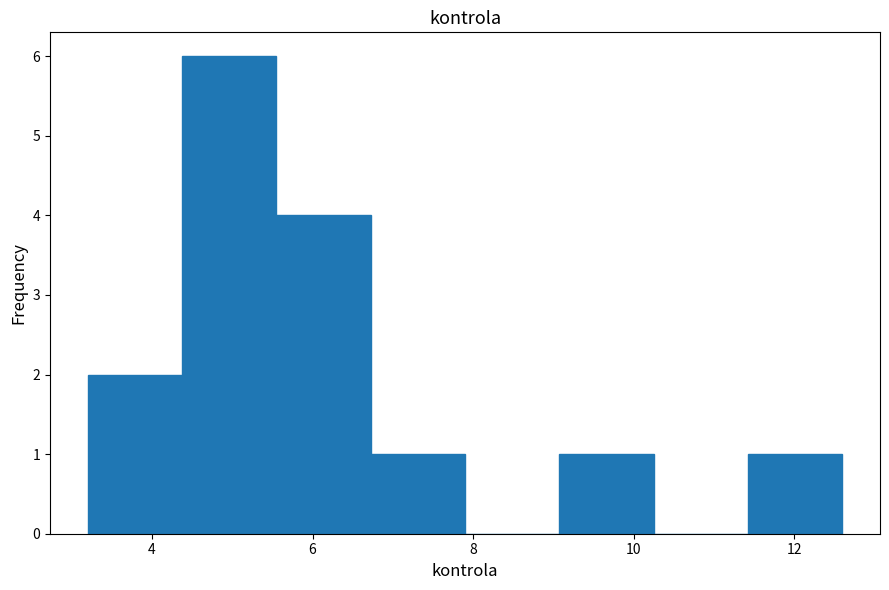

Reading left to right, list every bar in this chart as the range it spans on the x-axis followed by its height. Neither the bar edges nor the heights are printed on the chart, so give them approximately, as read against the axes.

3.2 to 4.4: 2
4.4 to 5.6: 6
5.6 to 6.8: 4
6.8 to 8.0: 1
8.0 to 9.0: 0
9.0 to 10.2: 1
10.2 to 11.4: 0
11.4 to 12.6: 1